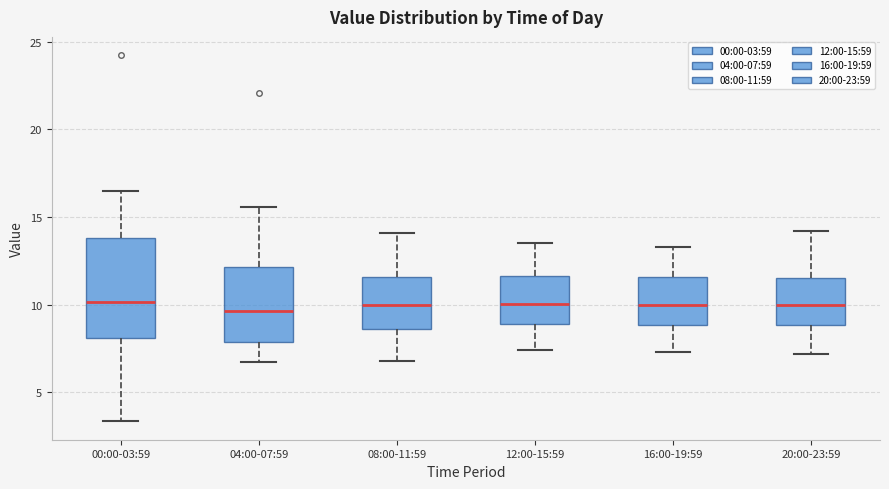

Comparing the boxes themselves (not the whiskers), which one is the tallest?

00:00-03:59